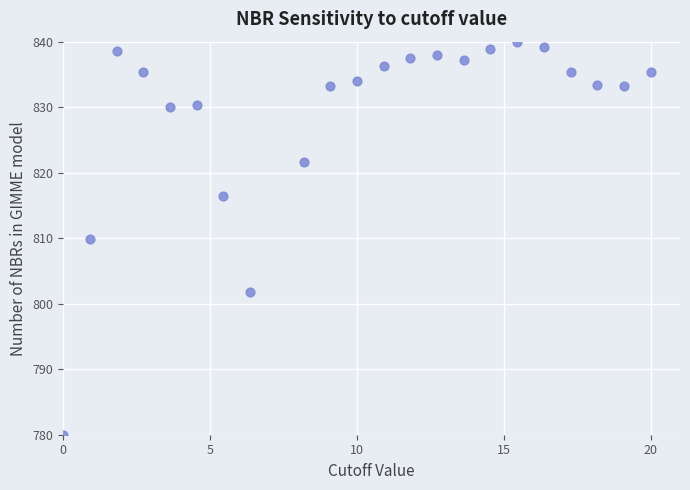

What is the range of Y values (max minus min)?

60.0